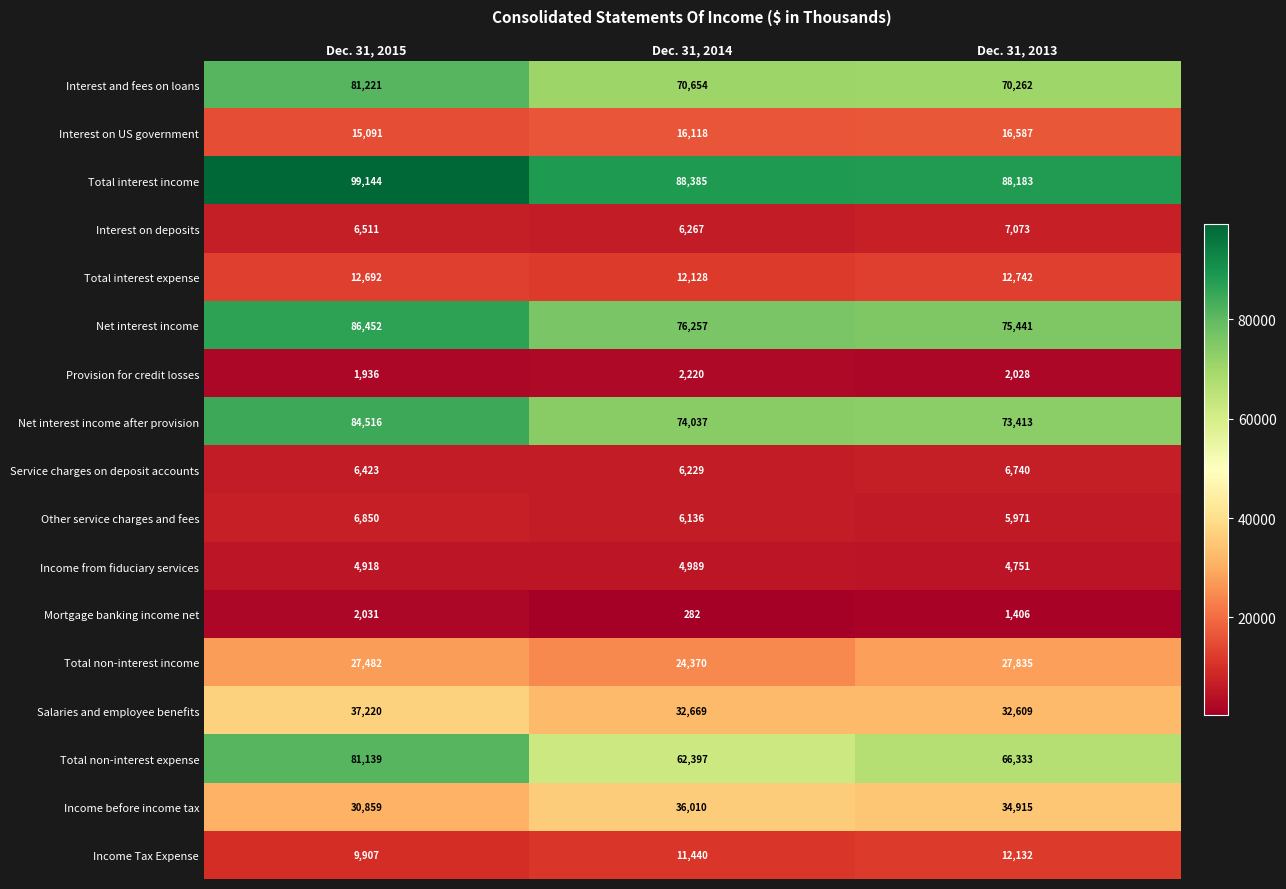

What is the average value of the Income from fiduciary services series?

4886